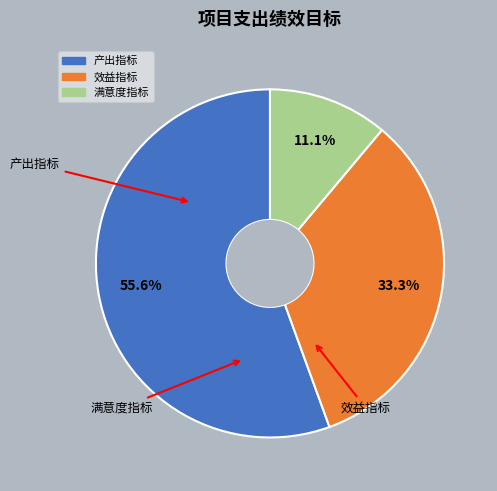

How many segments does this pie chart have?

3